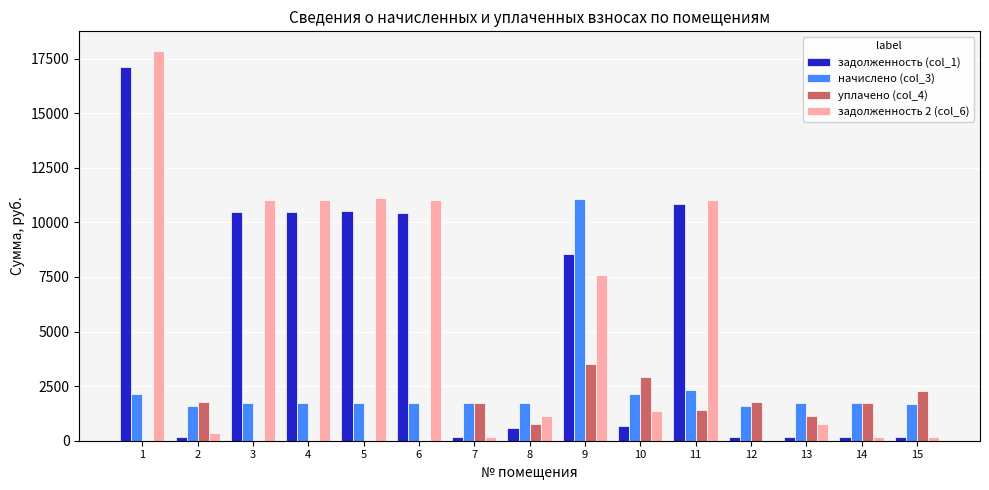

How many data points in задолженность (col_1) are above 658?

8